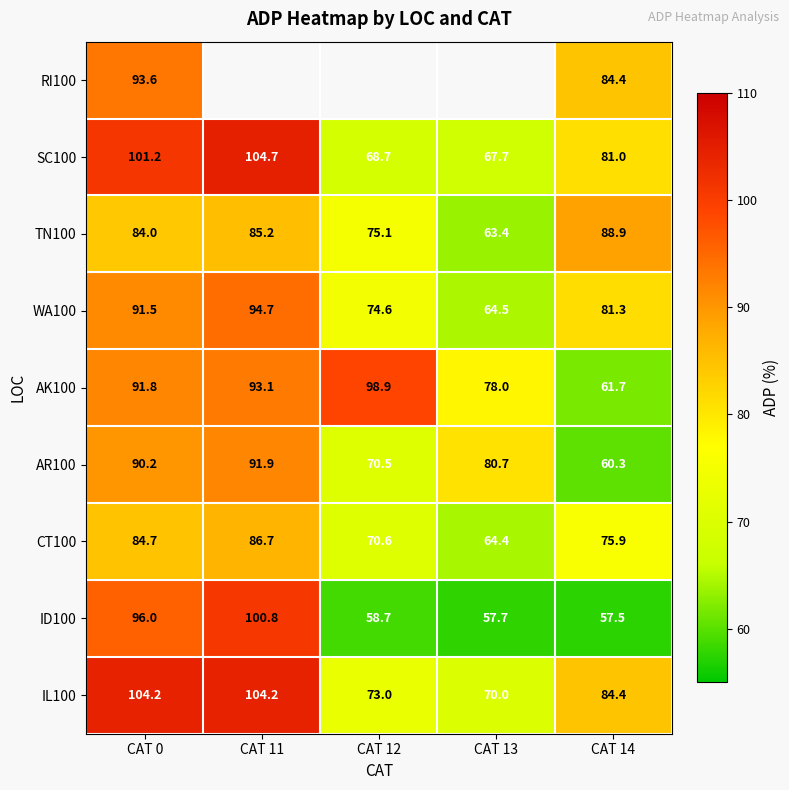

What is the sum of all SC100 values?

423.2